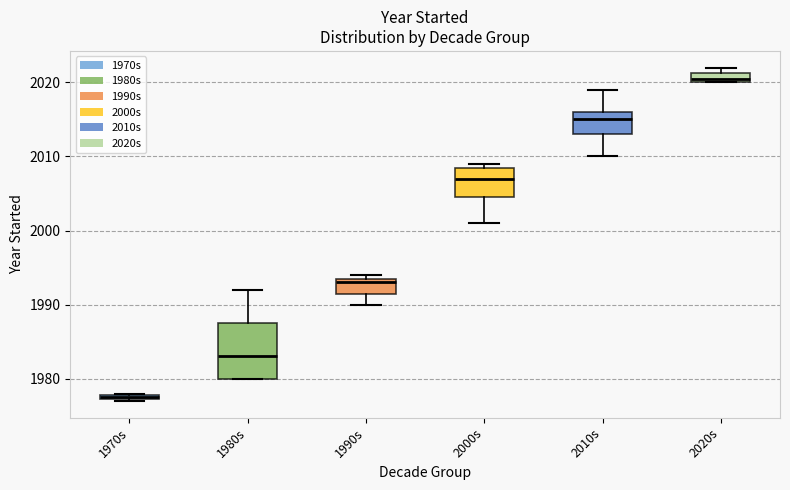

Which box's median line is the highest?

2020s